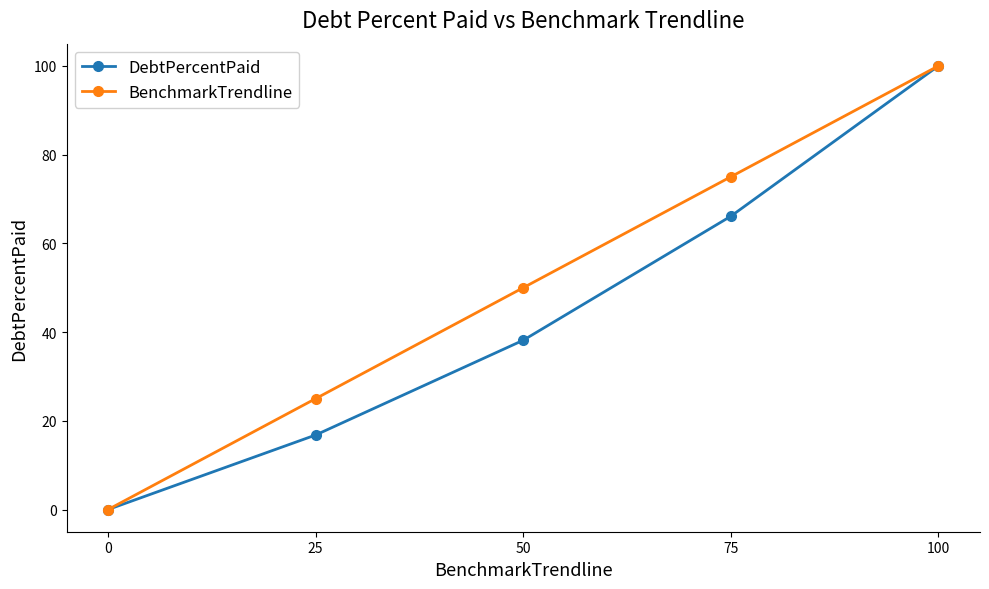

What are all the series names shown in the legend?

DebtPercentPaid, BenchmarkTrendline